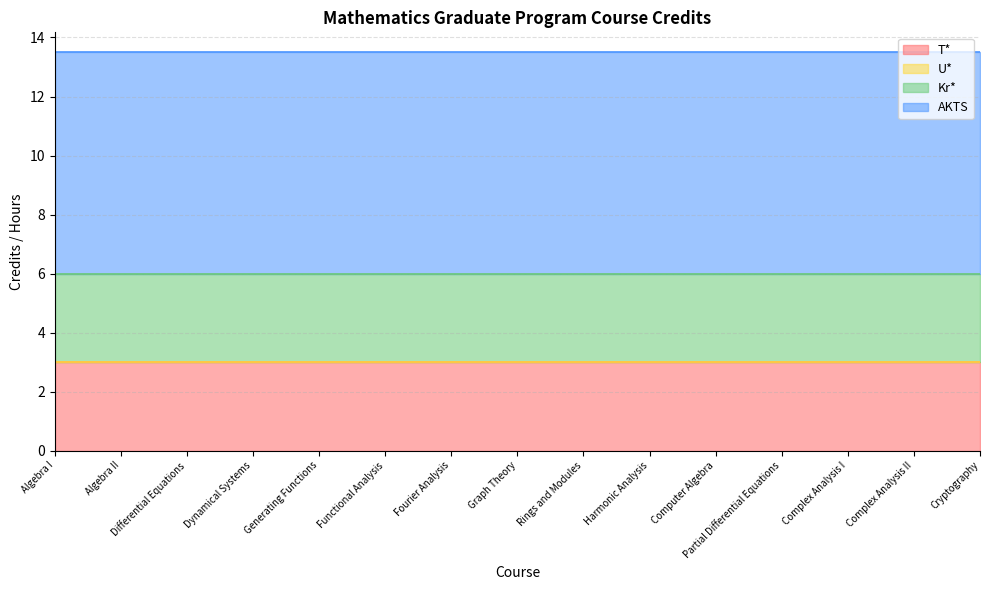

True or false: AKTS has more than 1 points higher than both neighbors.

False